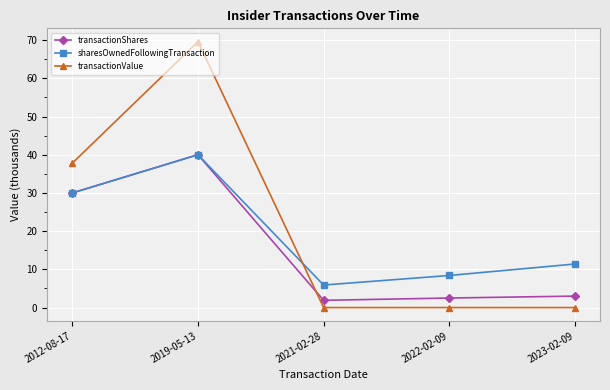

The transactionShares series shows 16.8 at 2019-05-13. True or false?

False